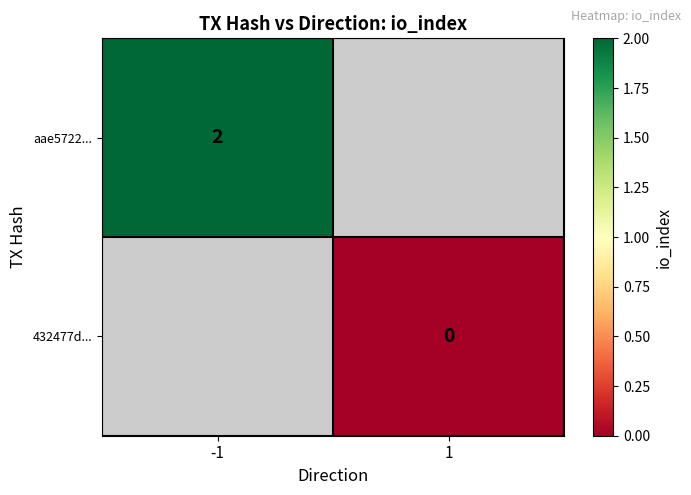

Which label corresponds to the smallest value in the chart?

1